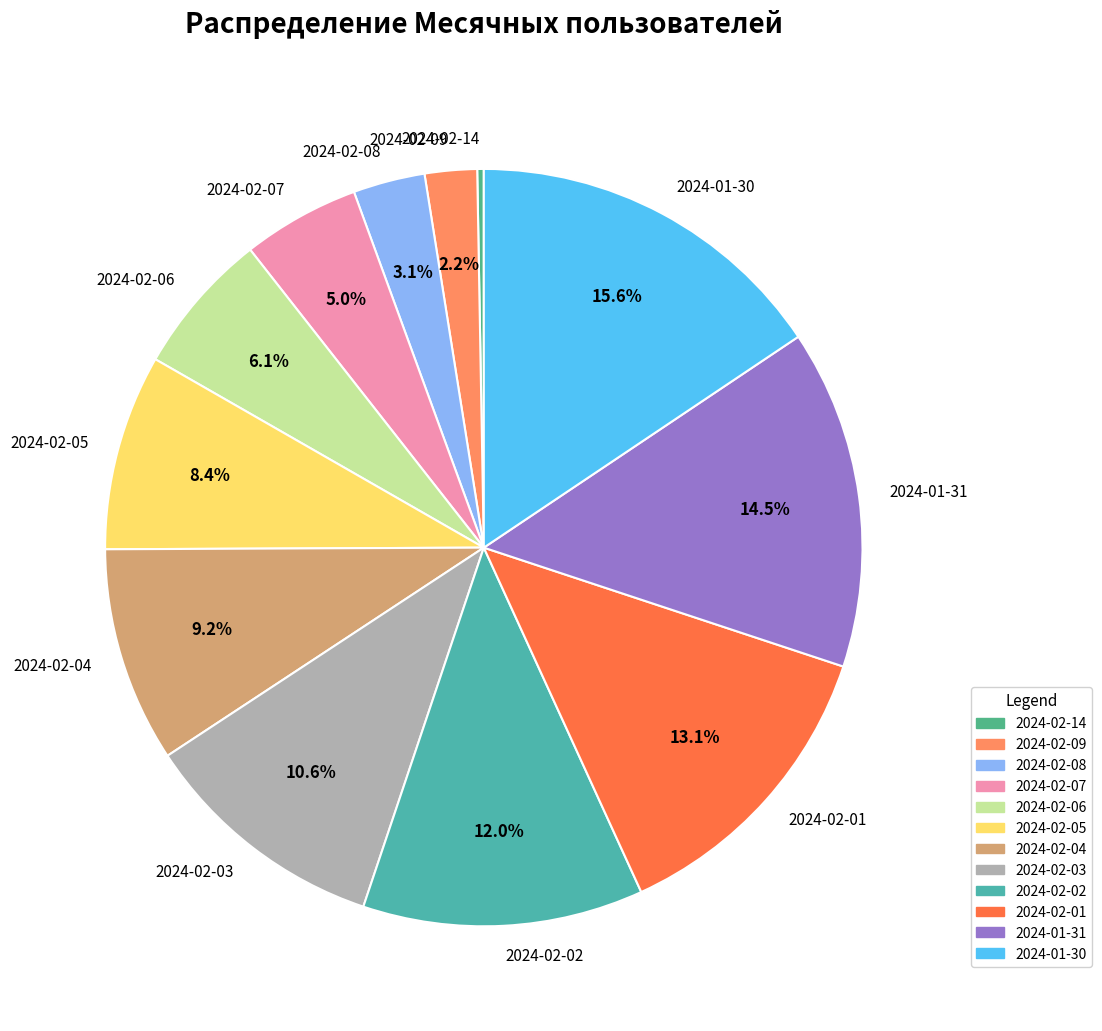

How many slices are in this pie chart?

12